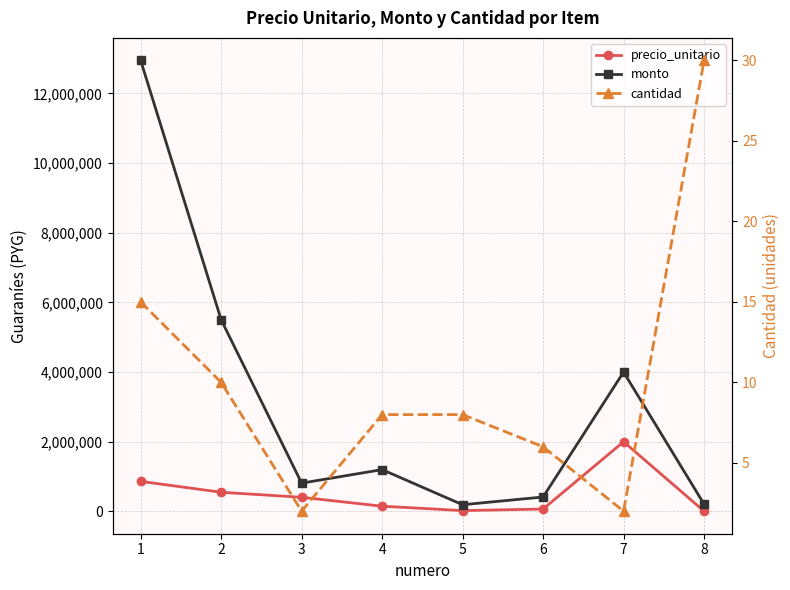

The value of precio_unitario at 3 is 161443. True or false?

False